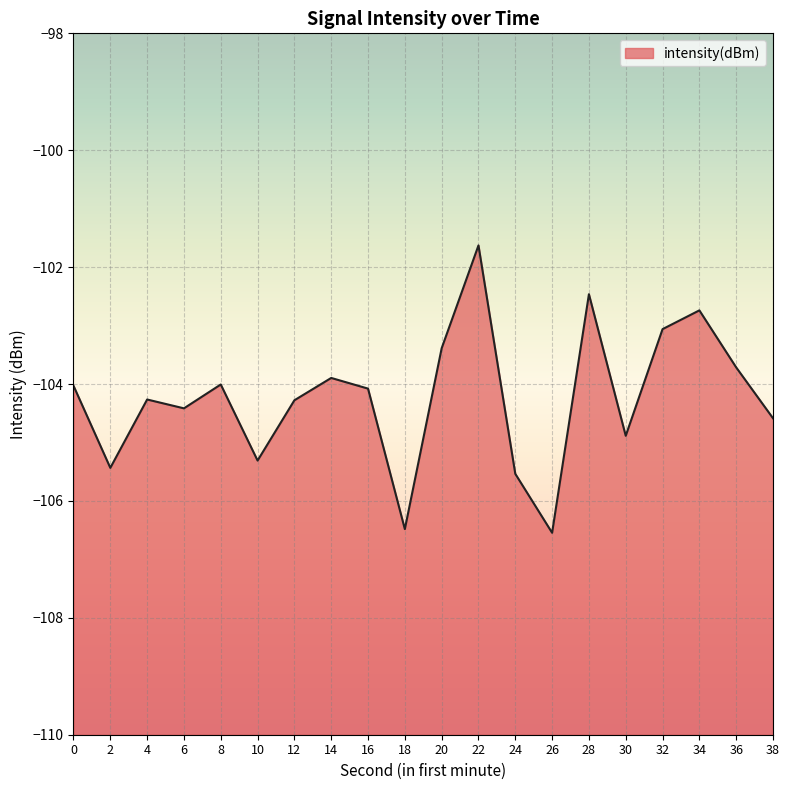

Reading left to right, what are all the values shown in this chart?

0=-104.0	2=-105.4	4=-104.3	6=-104.4	8=-104.0	10=-105.3	12=-104.3	14=-103.9	16=-104.1	18=-106.5	20=-103.4	22=-101.6	24=-105.5	26=-106.5	28=-102.5	30=-104.9	32=-103.1	34=-102.7	36=-103.7	38=-104.6